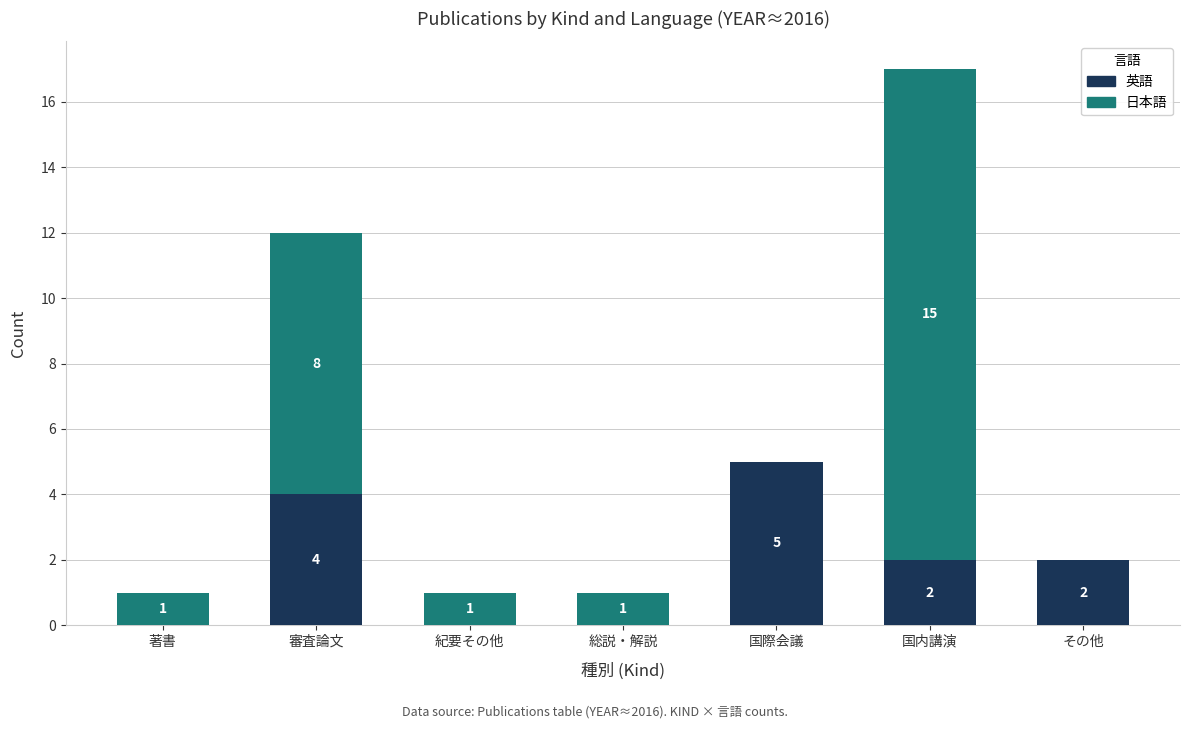

How many positive values does the 英語 series have?

4